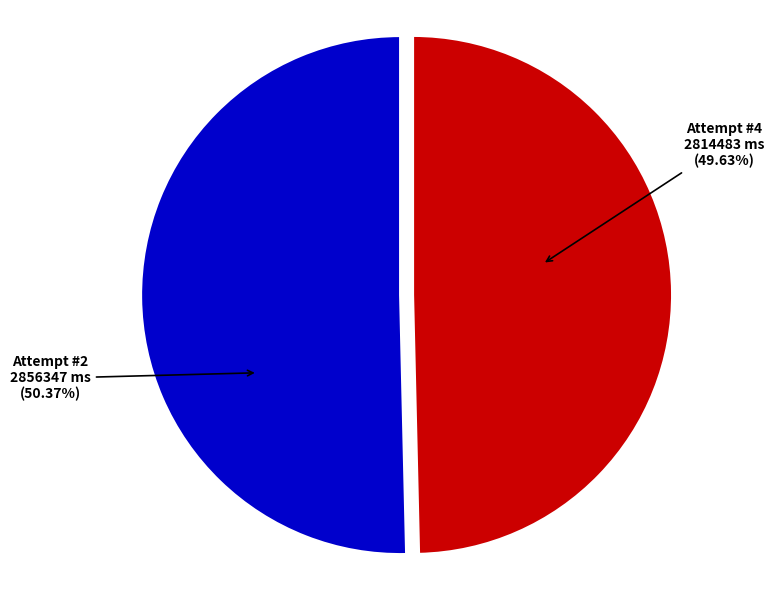

Rank the categories by value from lowest to highest.

Attempt #4, Attempt #2